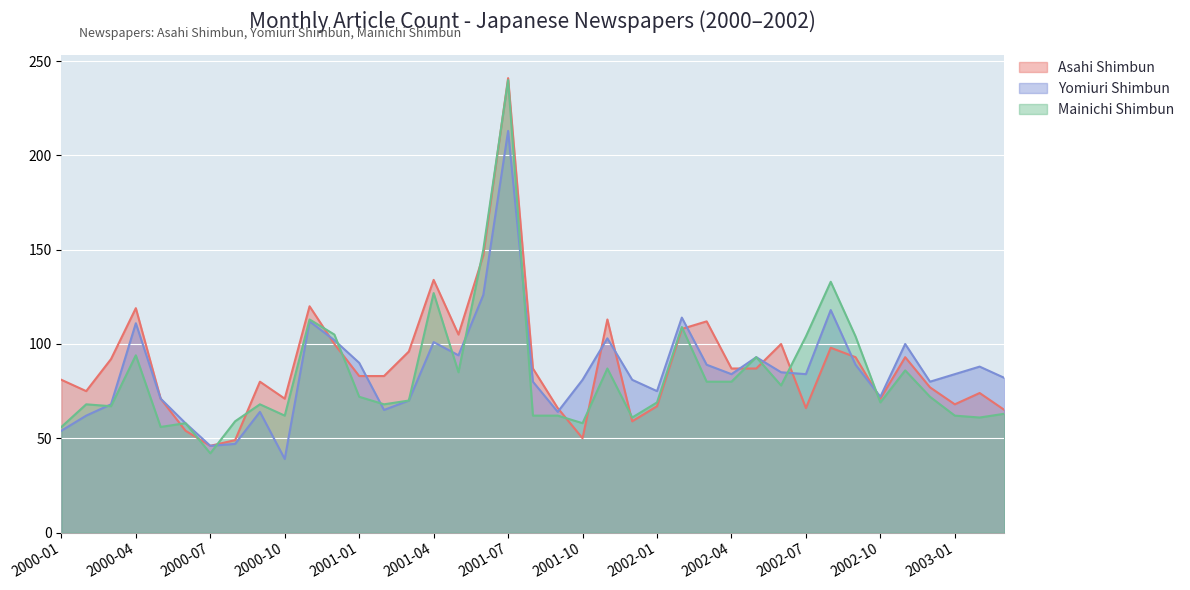

Is the value of Yomiuri Shimbun at 2002-09 greater than the value of Mainichi Shimbun at 2002-05?

No